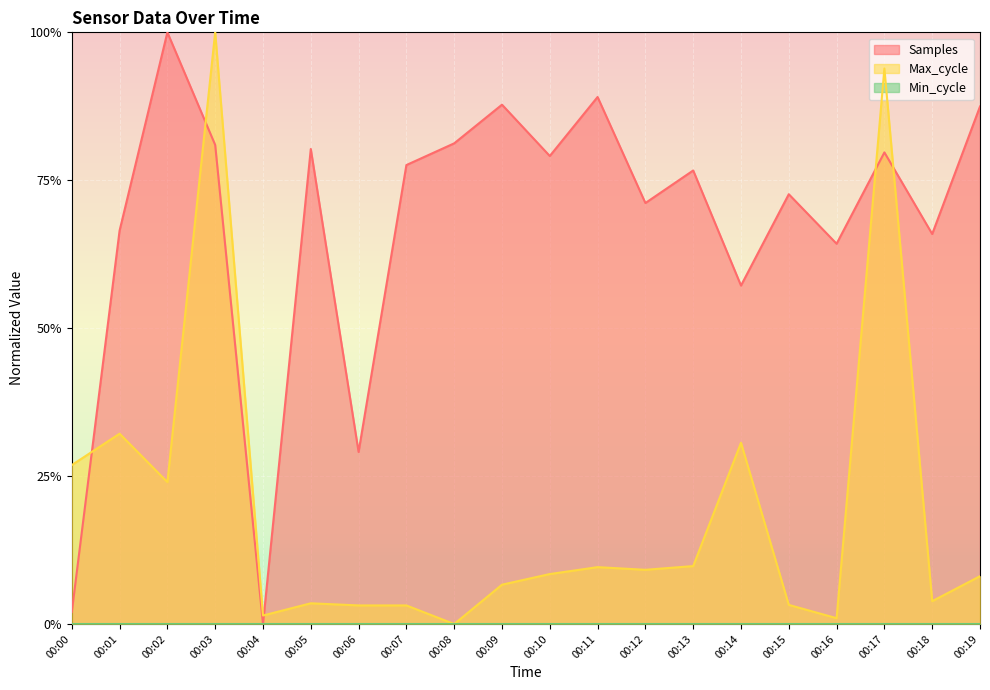

What is the difference between the maximum and minimum values in the Samples series?

1.0